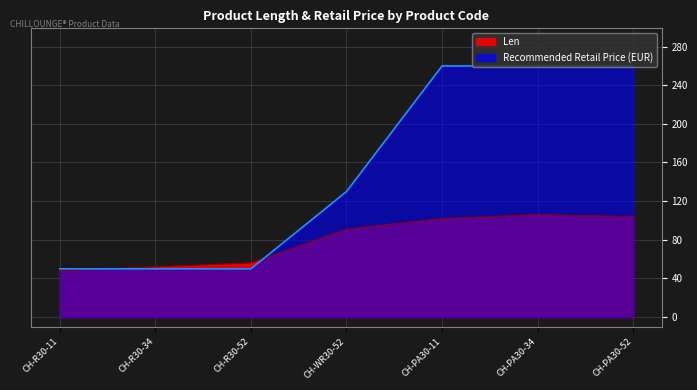

What is the total value across all series at CH-PA30-52?

363.9